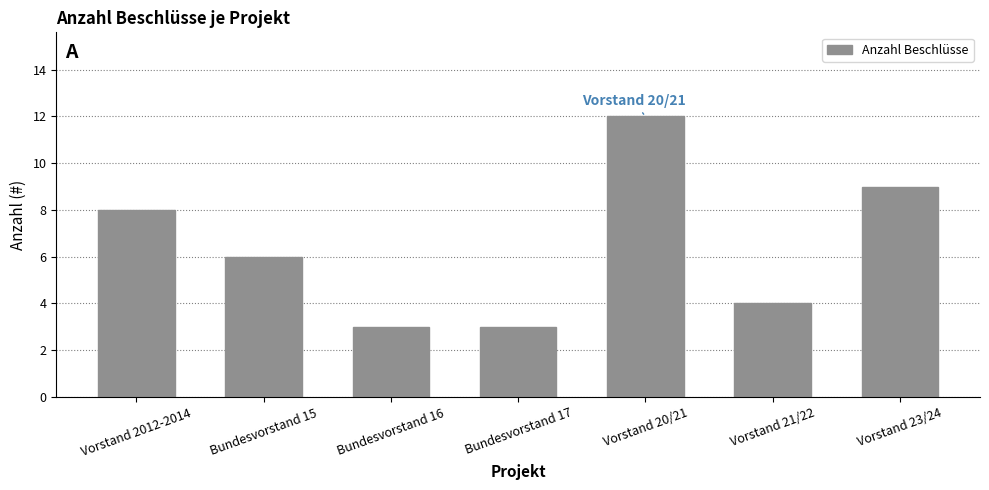

What is the label of the 2nd bar from the right?

Vorstand 21/22